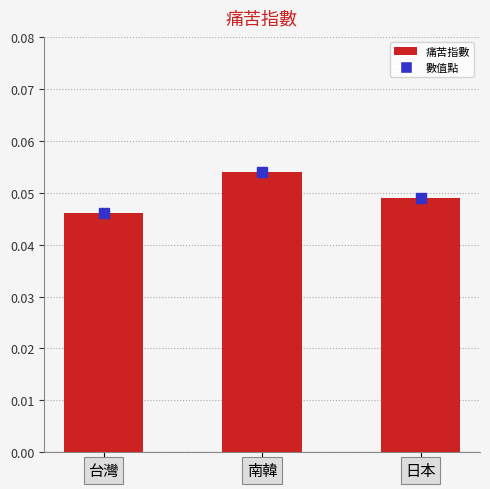

Which label corresponds to the largest value in the chart?

南韓